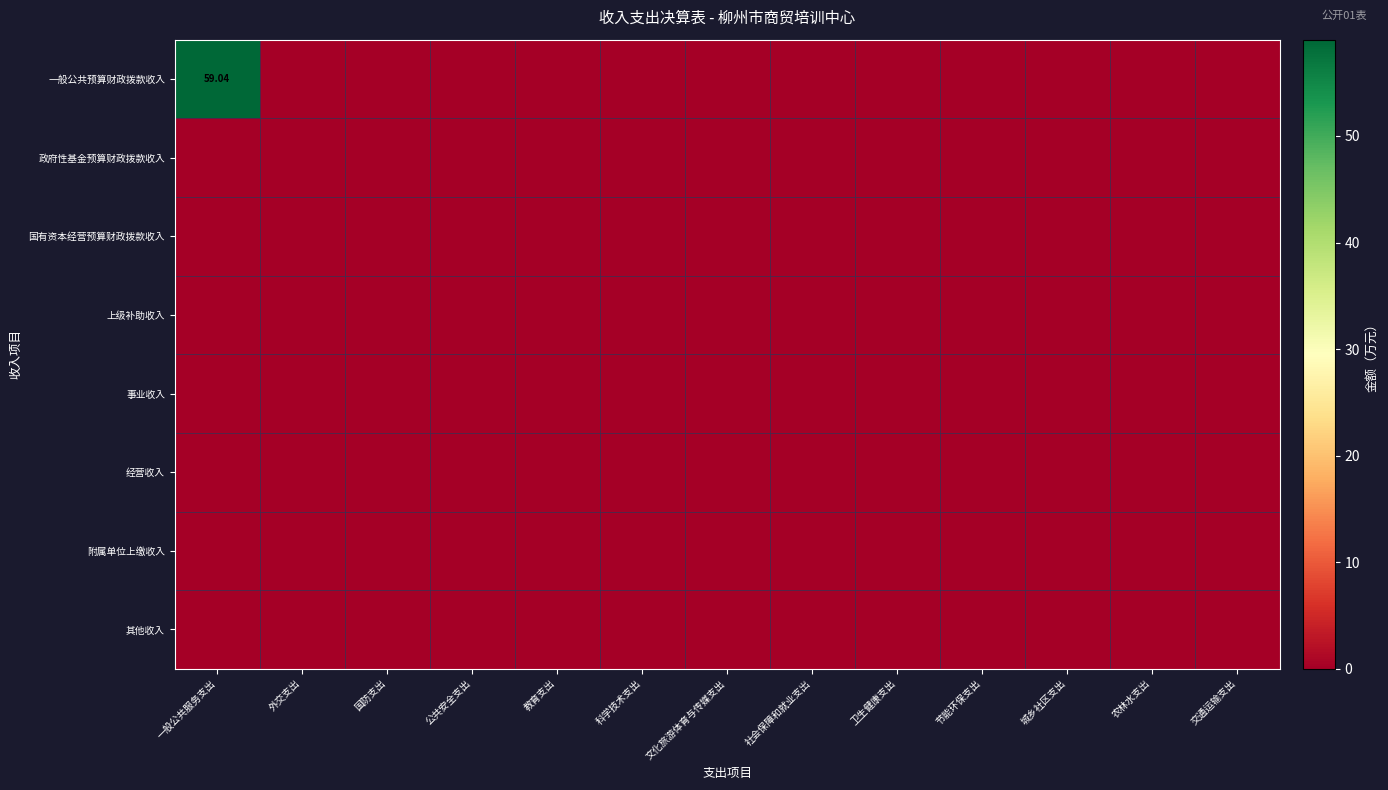

Rank the series by their maximum value, from highest to lowest.

一般公共预算财政拨款收入, 政府性基金预算财政拨款收入, 国有资本经营预算财政拨款收入, 上级补助收入, 事业收入, 经营收入, 附属单位上缴收入, 其他收入